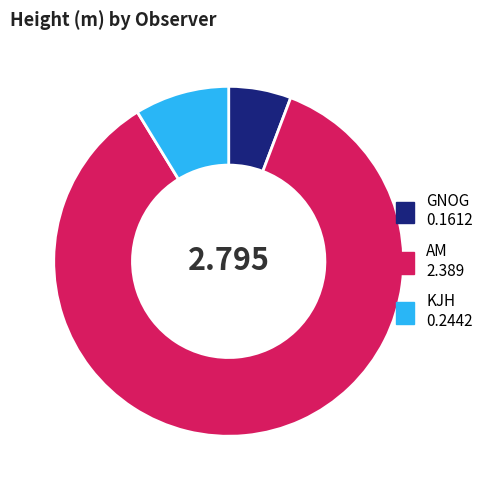

Is there any slice that represents more than half of the pie?

Yes